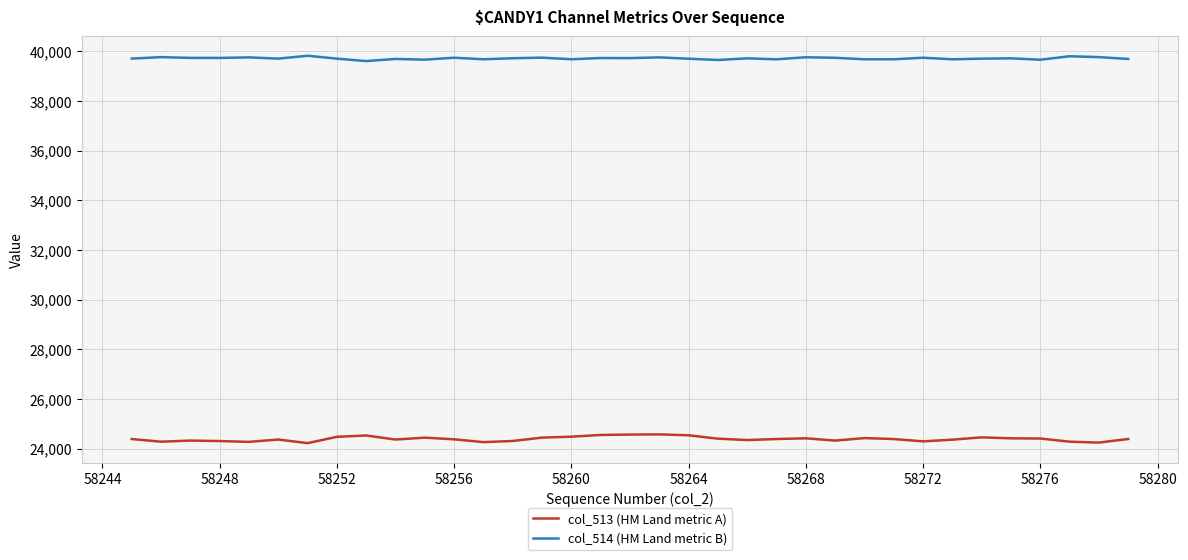

What is the highest value of the col_513 (HM Land metric A) series?

24575